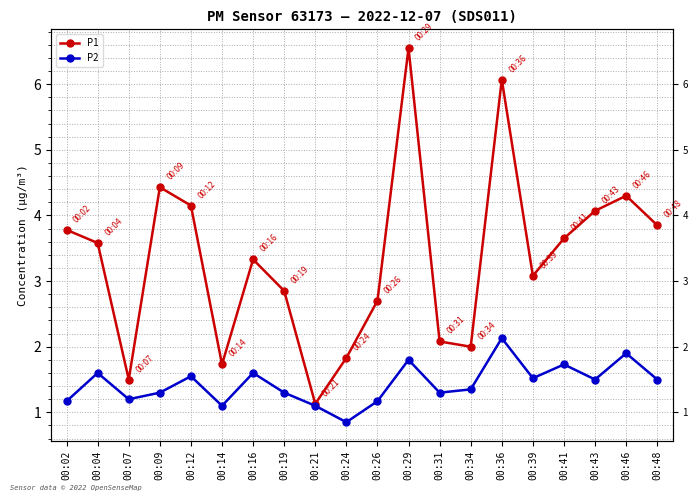

At which label is P2 closest to 1?

00:14